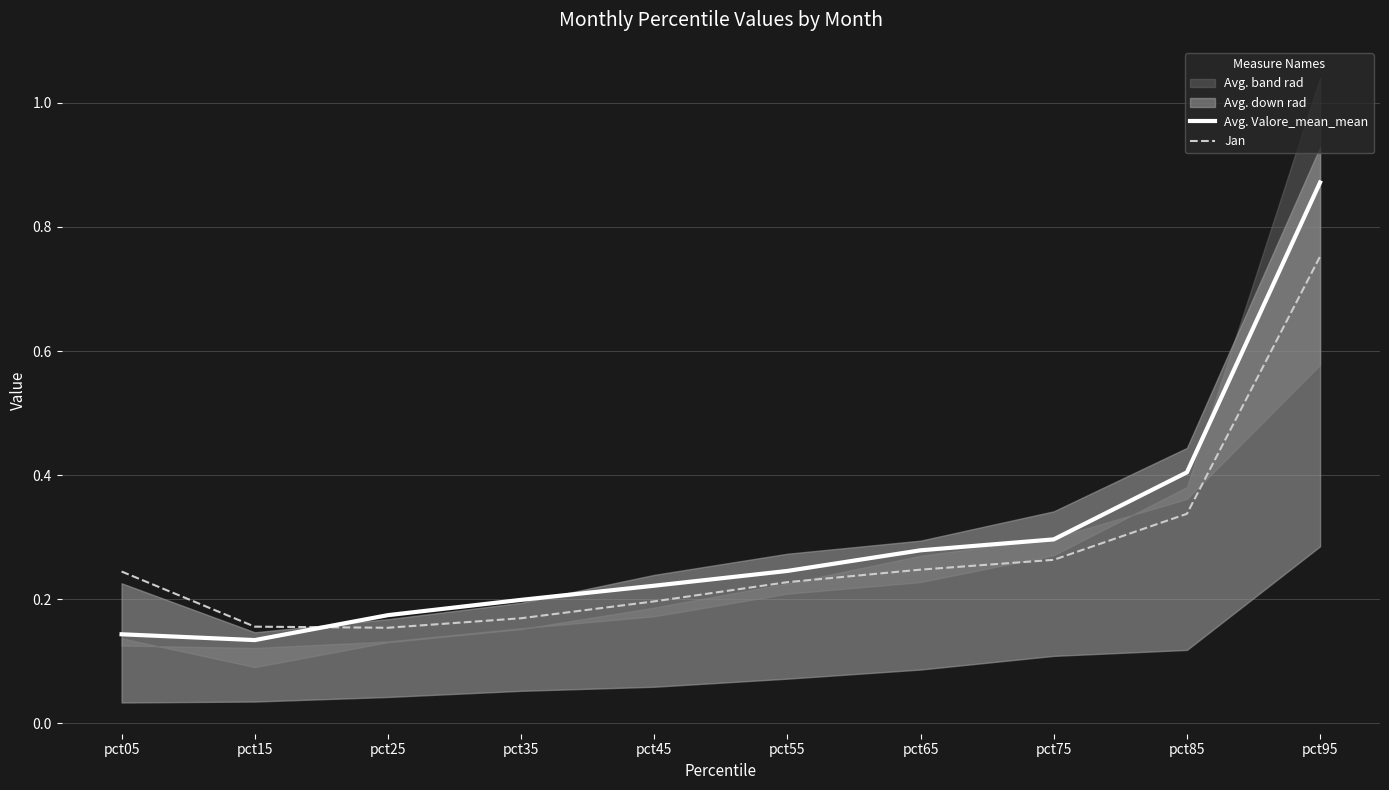

True or false: Avg. Valore_mean_mean and Jan cross at least once.

True